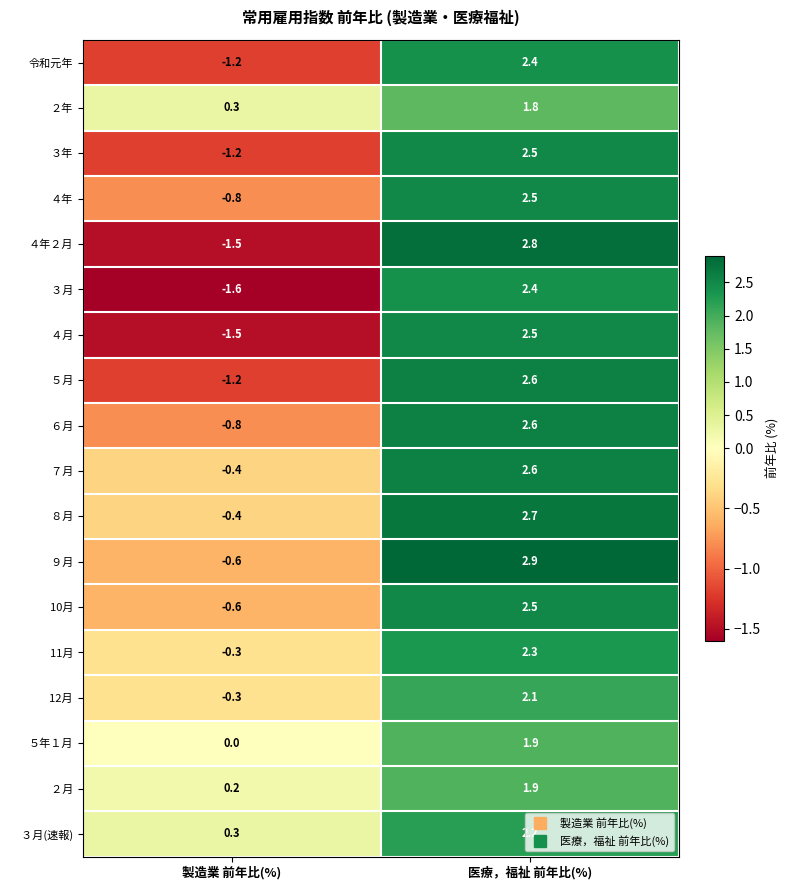

How many values in the 令和元年 series exceed 2?

1